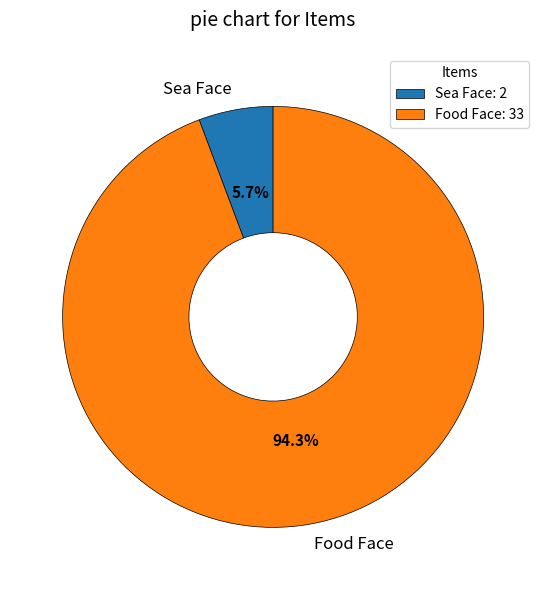

What is the ratio of the value at Food Face to the value at Sea Face?

16.5